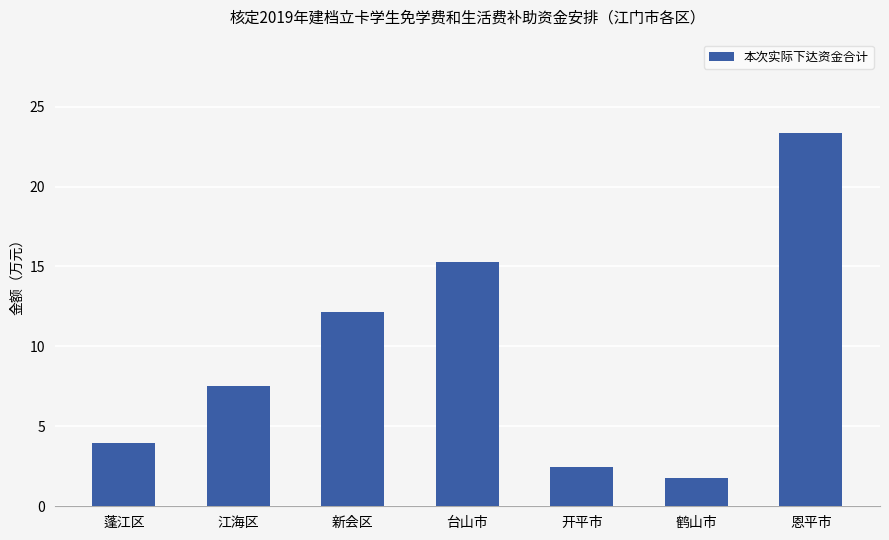

What is the maximum value shown in the chart?

23.4